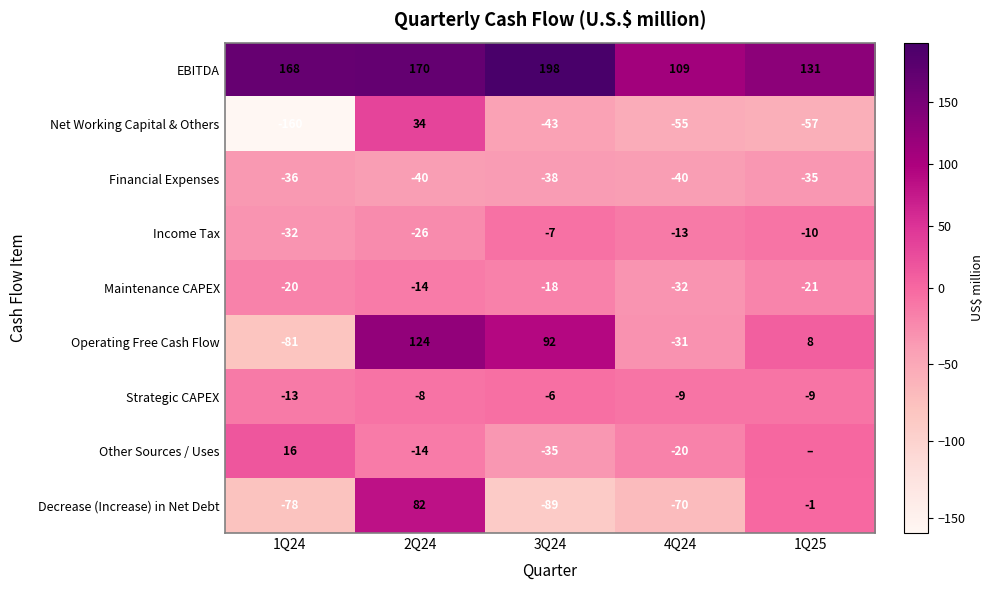

What is the difference between the Financial Expenses values at 1Q25 and 3Q24?

3